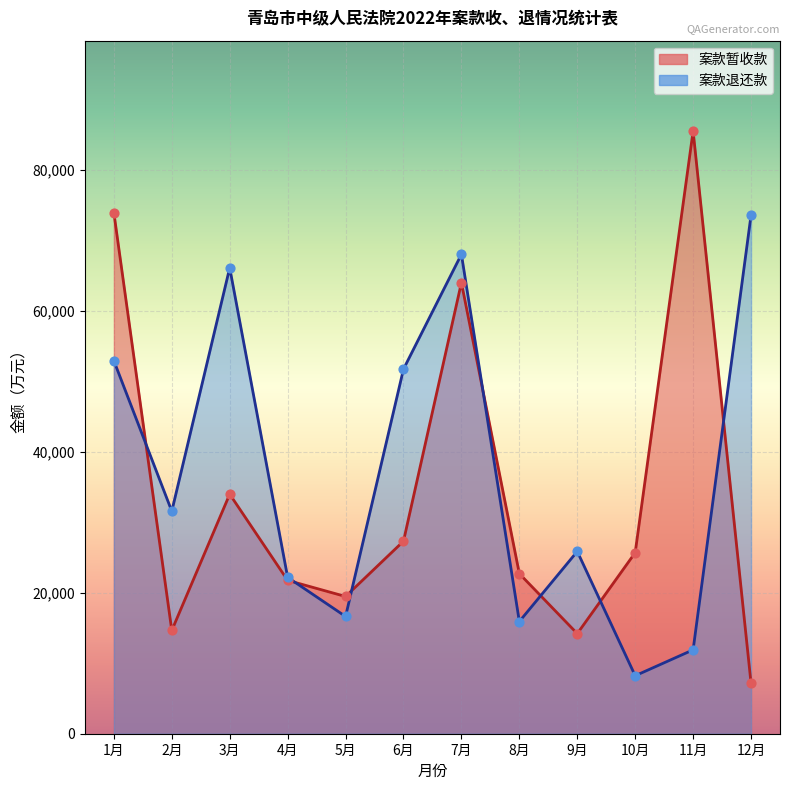

Which series has the largest Y range (max minus min)?

案款暂收款